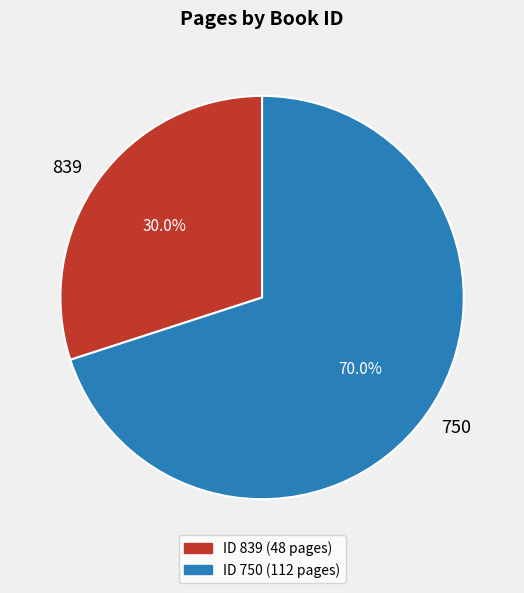

Count the number of slices in the pie.

2